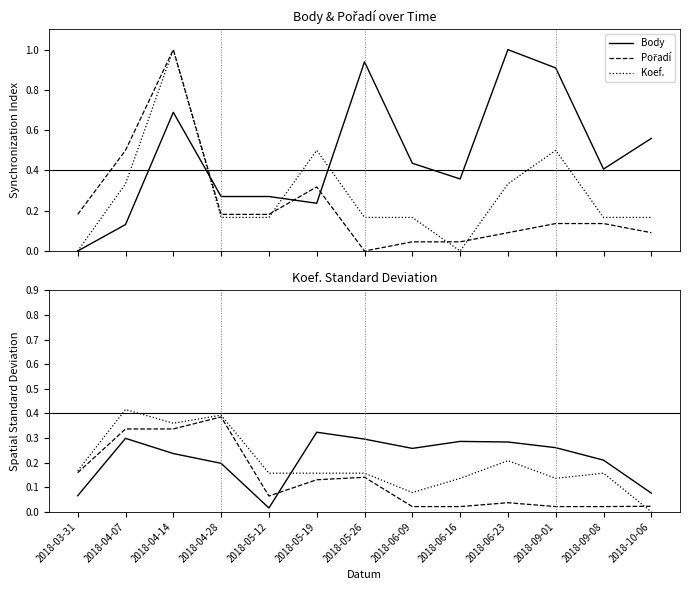

What is the difference between the Koef. values at 2018-09-01 and 2018-09-08?

0.3